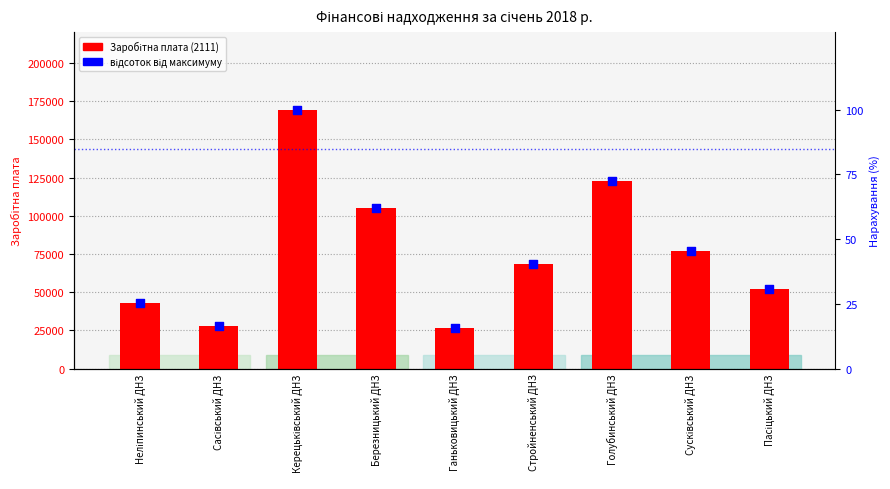

At which category is the sum across all series the highest?

Керецьківський ДНЗ